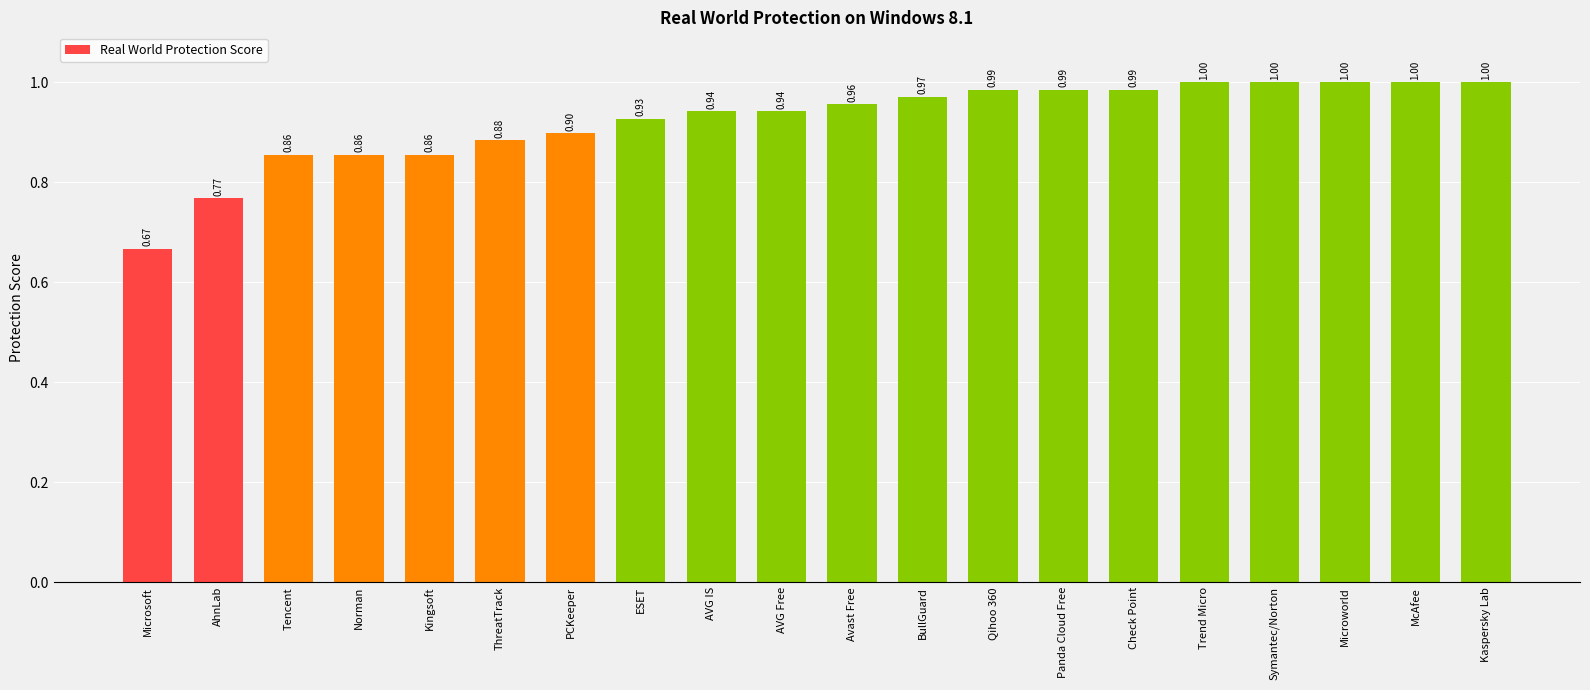

Count the number of categories in the chart.

20